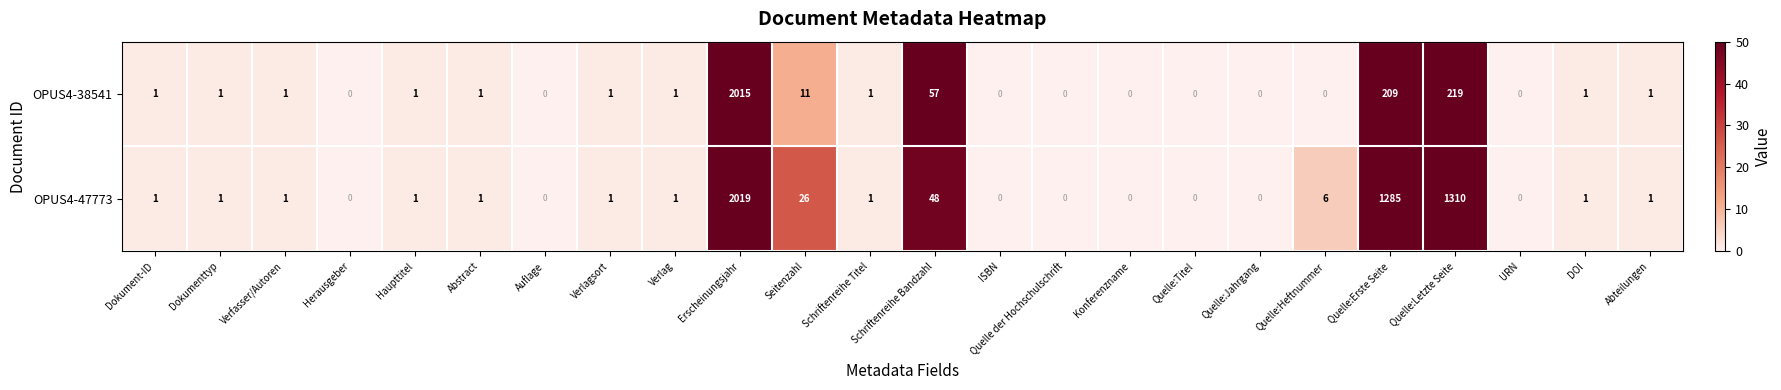

Rank the series by their maximum value, from highest to lowest.

OPUS4-47773, OPUS4-38541